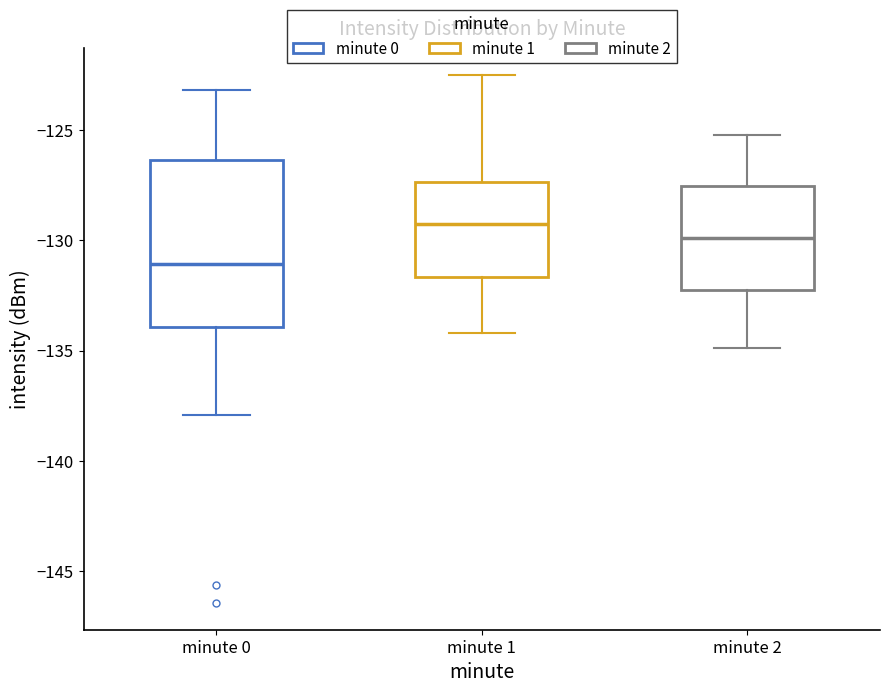

Reading left to right, read every box against the y-axis: the position of its median line, the range the box covers, and the ends of its whiskers. The values are not printed on the chart, so give them approximately, as read against the axis.

minute 0: median -131.0, box -134.0 to -126.5, whiskers -138.0 to -123.0
minute 1: median -129.0, box -131.5 to -127.5, whiskers -134.0 to -122.5
minute 2: median -130.0, box -132.0 to -127.5, whiskers -135.0 to -125.0